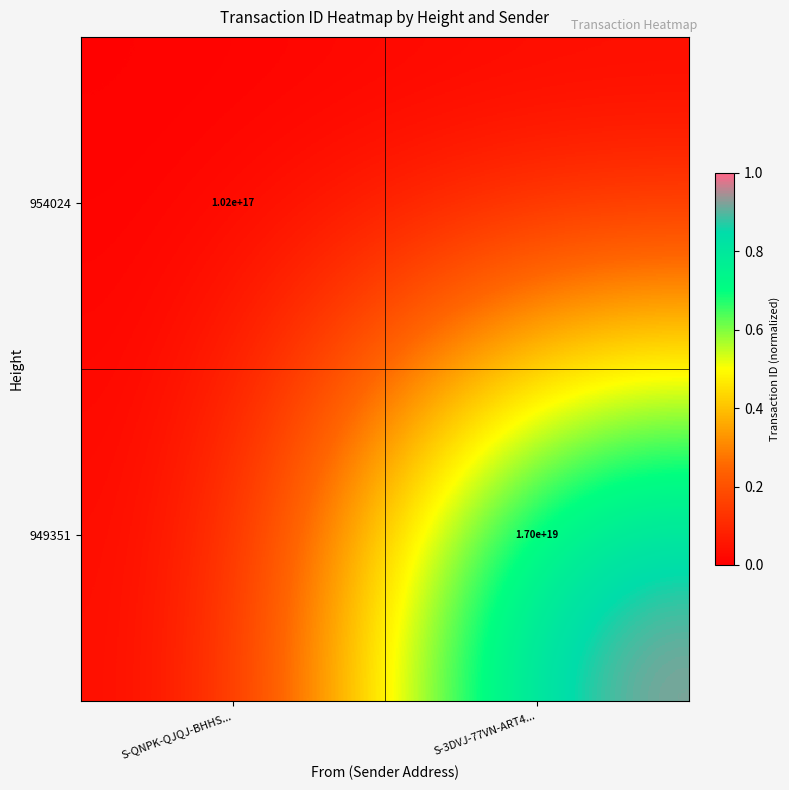

The 954024 series shows 102000000000000000 at S-QNPK-QJQJ-BHHS.... True or false?

True